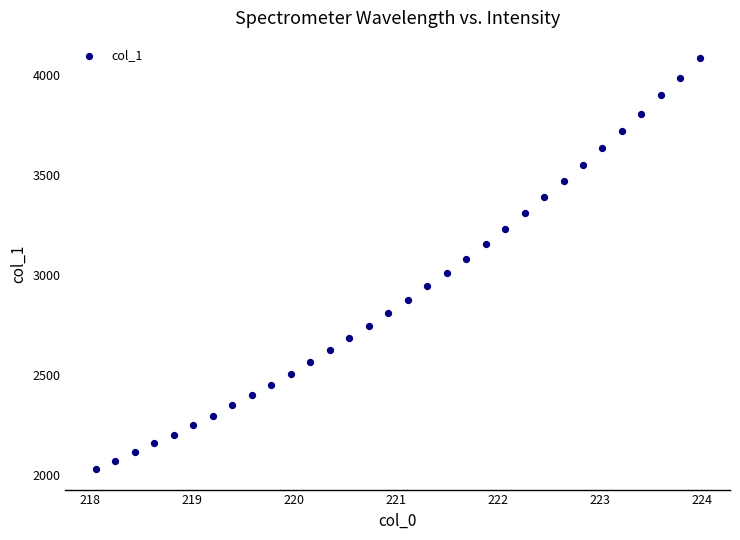

What is the range of X values (max minus min)?

5.9